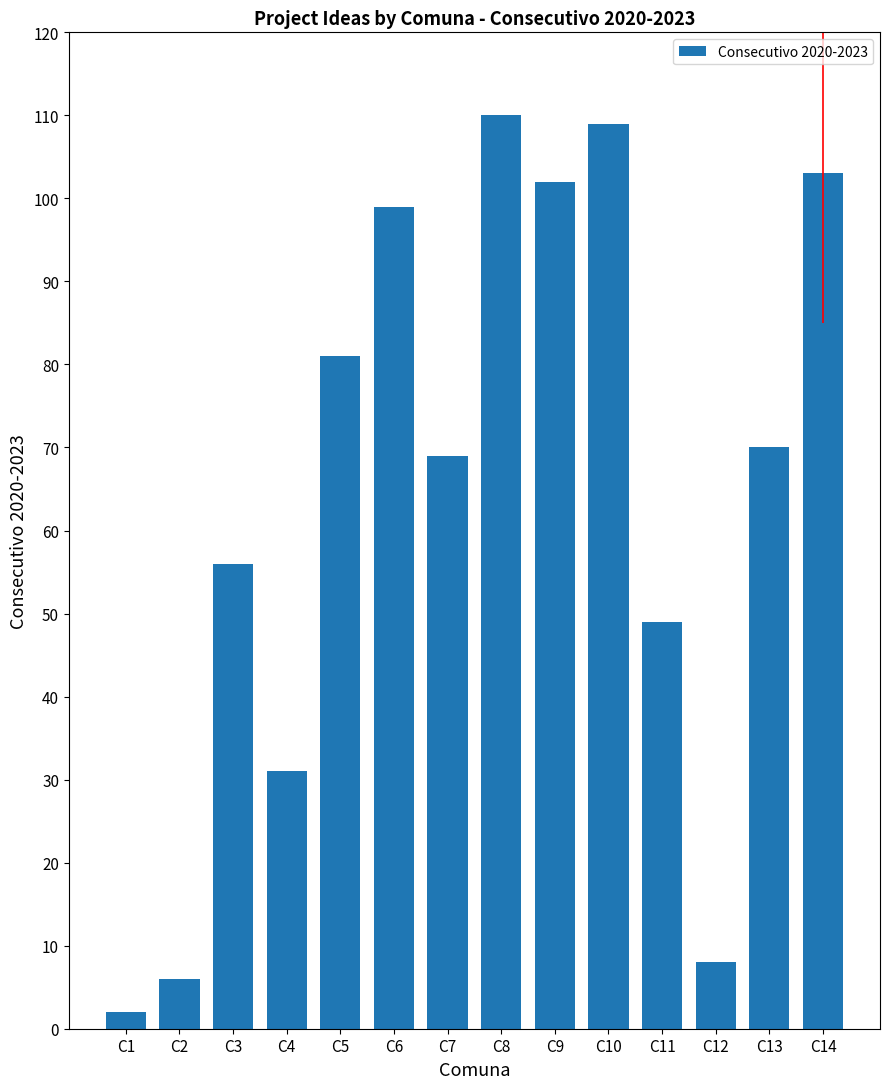

Rank the categories by value from lowest to highest.

C1, C2, C12, C4, C11, C3, C7, C13, C5, C6, C9, C14, C10, C8